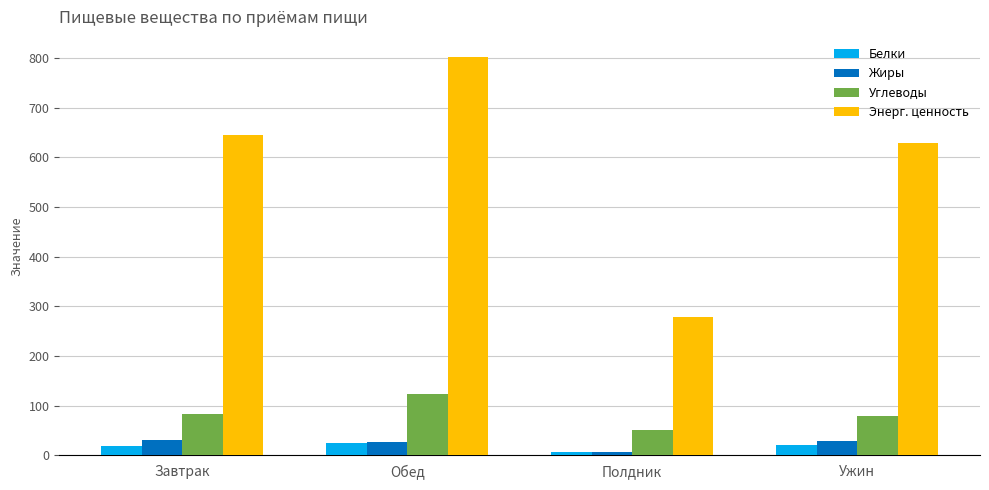

The Жиры series shows 29.6 at Завтрак. True or false?

True